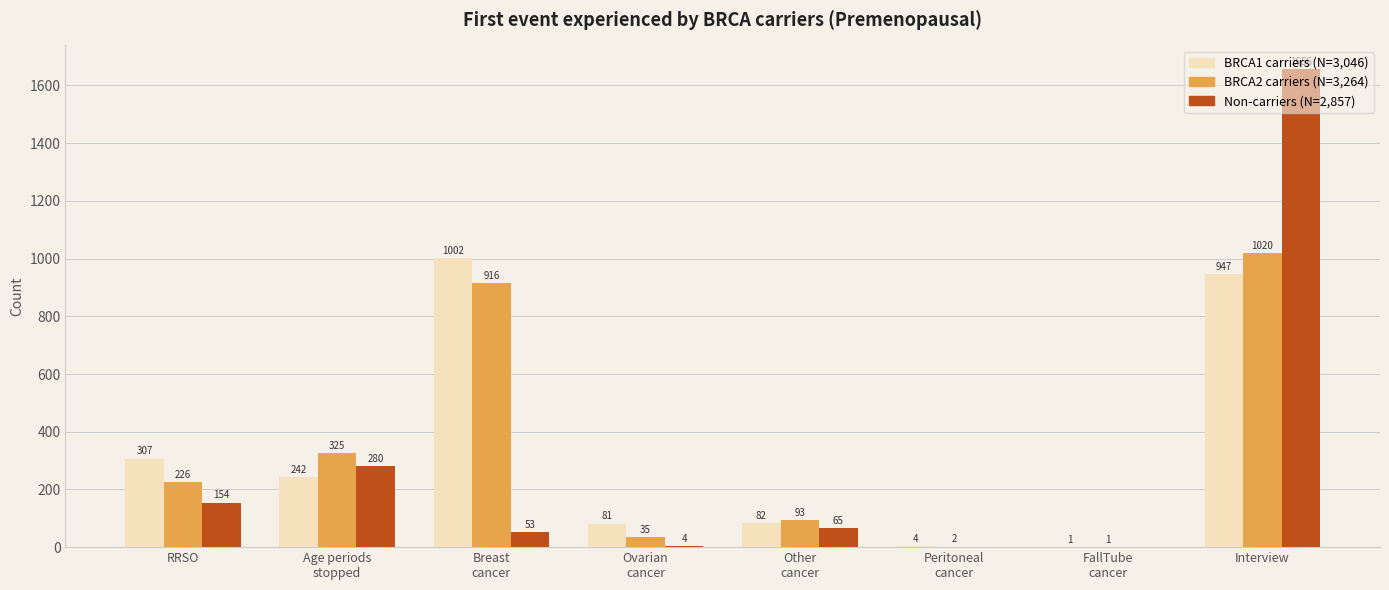

Count the number of data series in this chart.

3